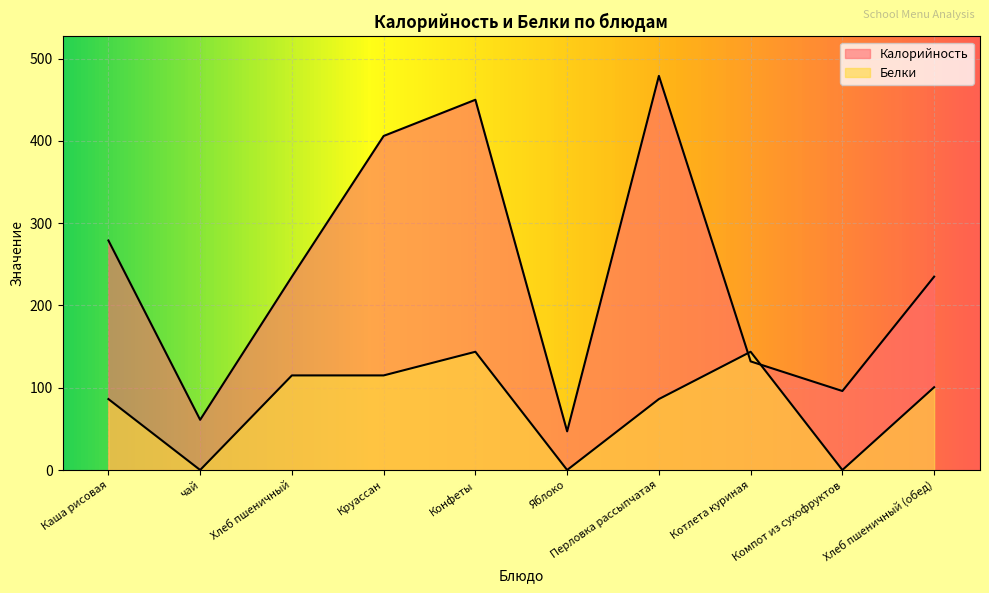

True or false: Белки has a value of 86.2 at Перловка рассыпчатая.

True